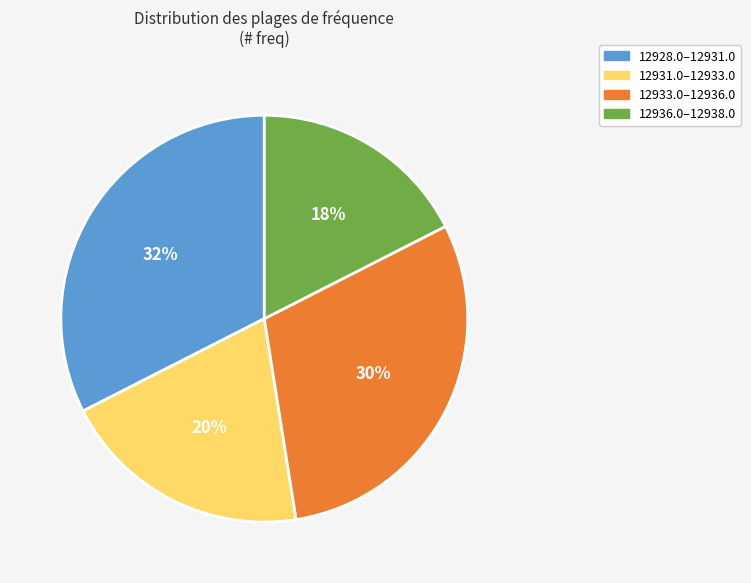

Is there any slice that represents more than half of the pie?

No